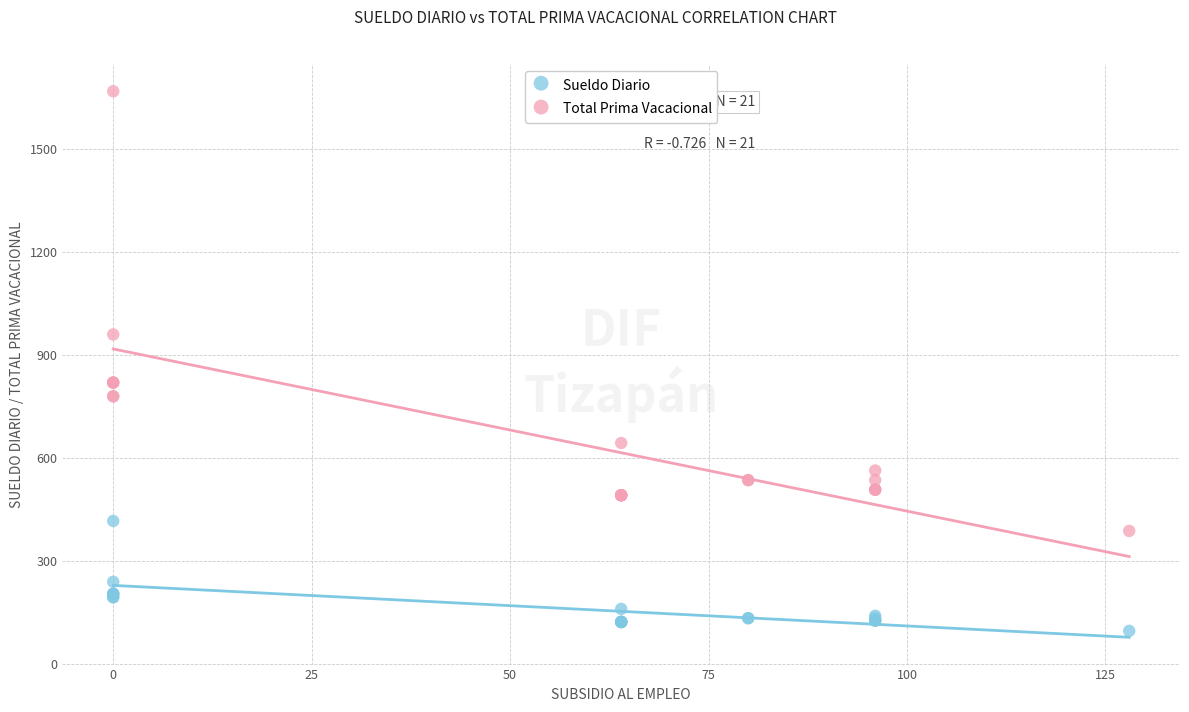

In the Total Prima Vacacional series, what Y value is closest to 1028?

960